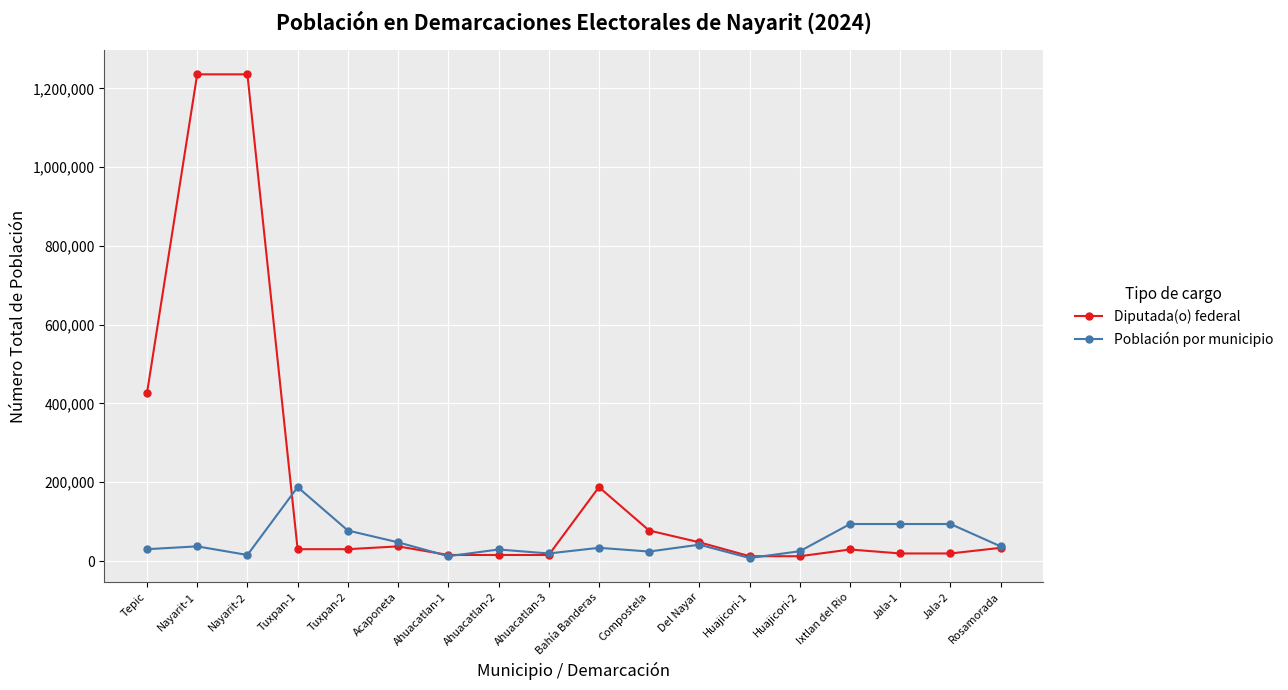

Which category has the highest value in the Población por municipio series?

Tuxpan-1